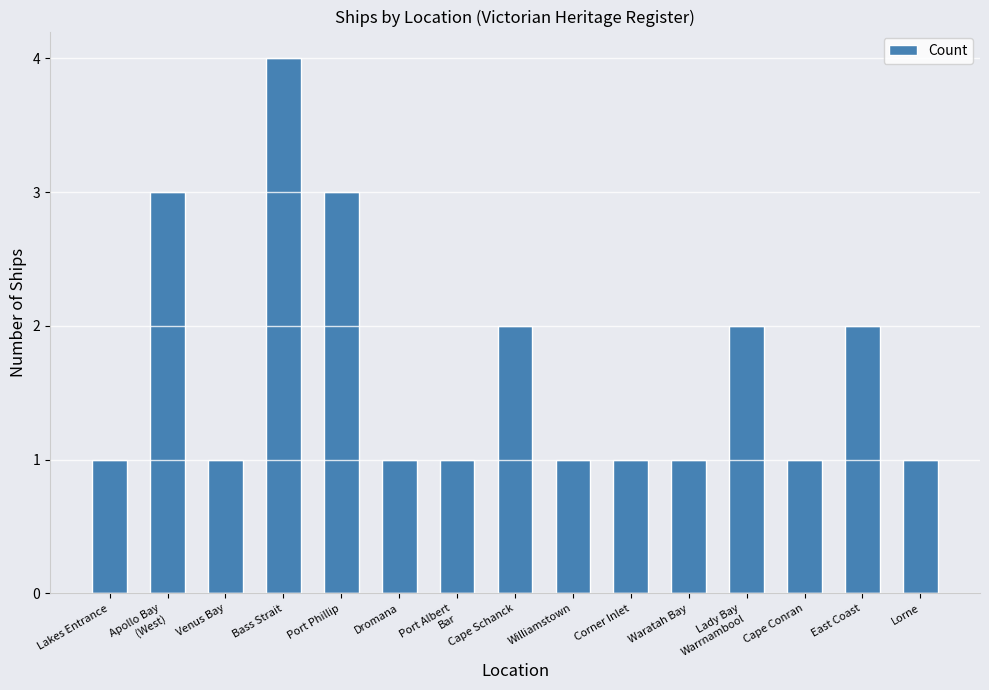

What is the greatest value displayed?

4